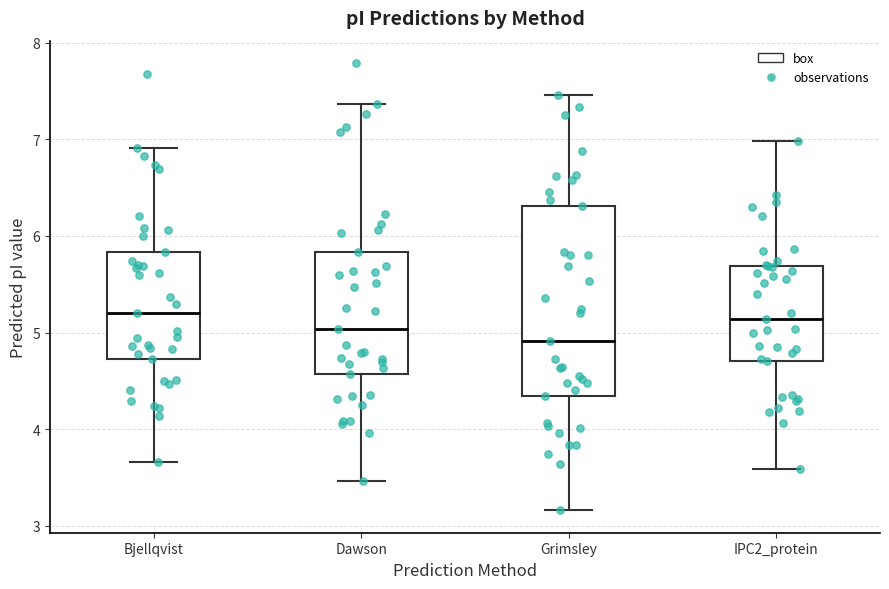

Reading left to right, transcribe this box plot: for each box, give where its median line is, the range the box spans, and where its two whiskers end, as read against the y-axis. The values are not printed on the chart, so give them approximately, as read against the axis.

Bjellqvist: median 5.2, box 4.7 to 5.8, whiskers 3.7 to 6.9
Dawson: median 5.0, box 4.6 to 5.8, whiskers 3.5 to 7.4
Grimsley: median 4.9, box 4.3 to 6.3, whiskers 3.2 to 7.5
IPC2_protein: median 5.1, box 4.7 to 5.7, whiskers 3.6 to 7.0